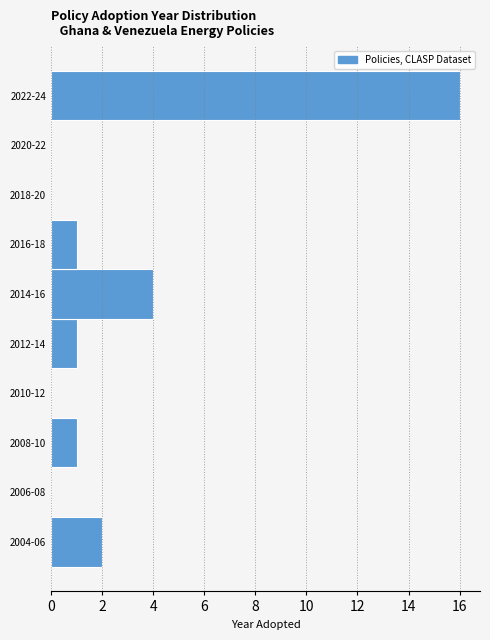

Reading top to bottom, list all the values displayed in this chart.

2022-24=16	2020-22=0	2018-20=0	2016-18=1	2014-16=4	2012-14=1	2010-12=0	2008-10=1	2006-08=0	2004-06=2